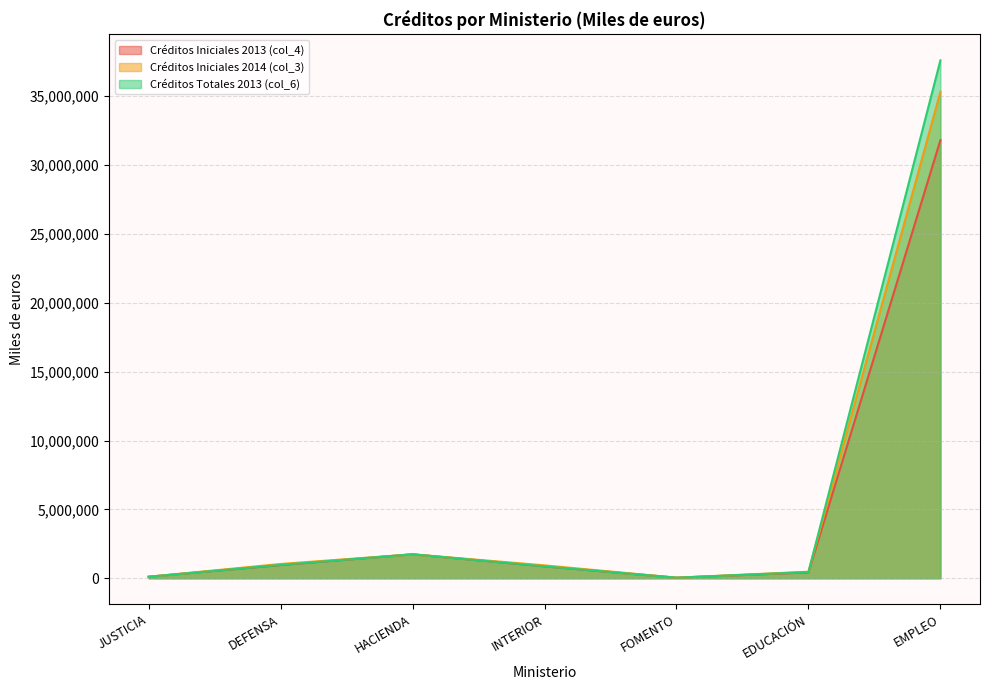

What is the minimum value shown in the chart?

40828